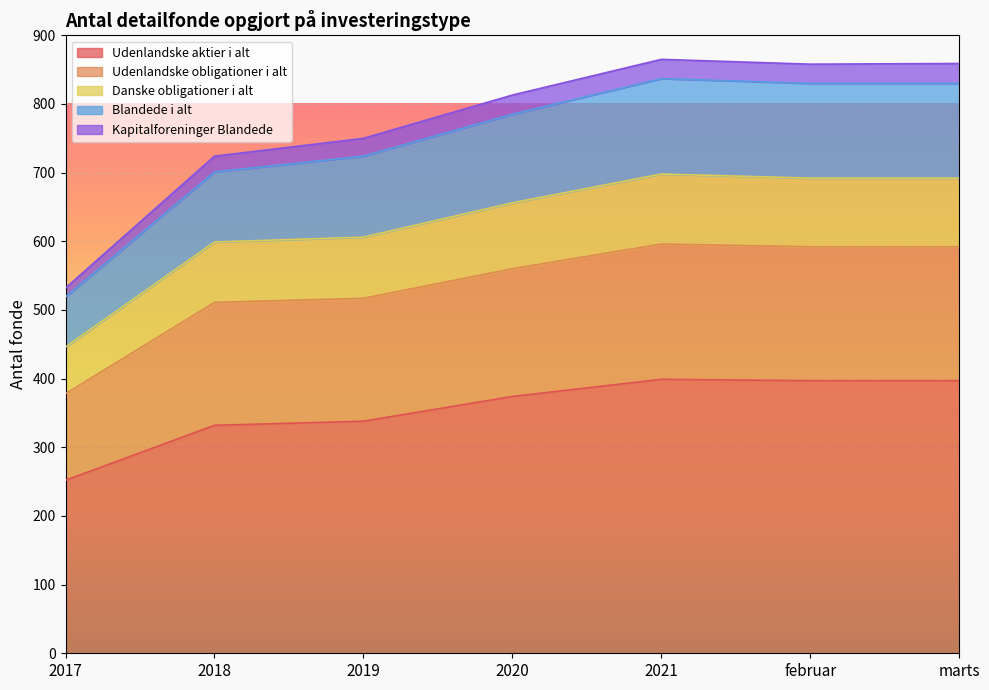

True or false: Udenlandske aktier i alt has a value of 213 at 2018.

False